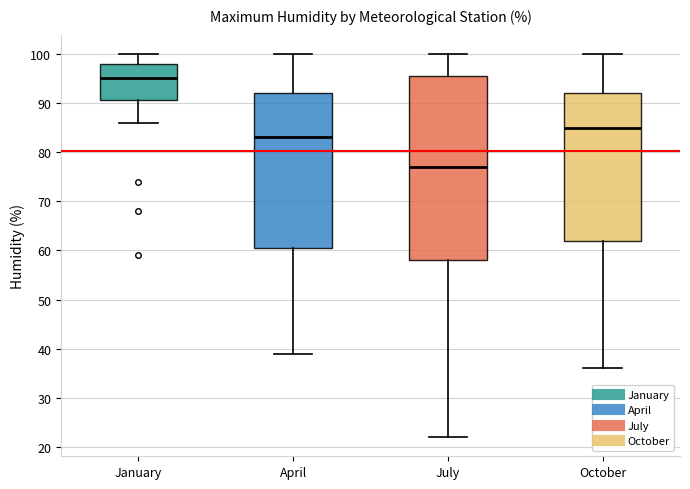

Reading left to right, read every box against the y-axis: the position of its median line, the range the box covers, and the ends of its whiskers. The values are not printed on the chart, so give them approximately, as read against the axis.

January: median 95, box 91 to 98, whiskers 86 to 100
April: median 83, box 61 to 92, whiskers 39 to 100
July: median 77, box 58 to 96, whiskers 22 to 100
October: median 85, box 62 to 92, whiskers 36 to 100